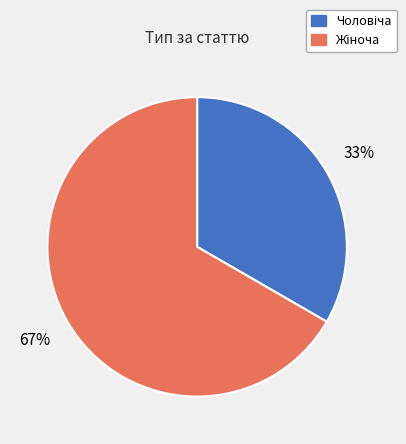

Is there a majority slice in this chart?

Yes